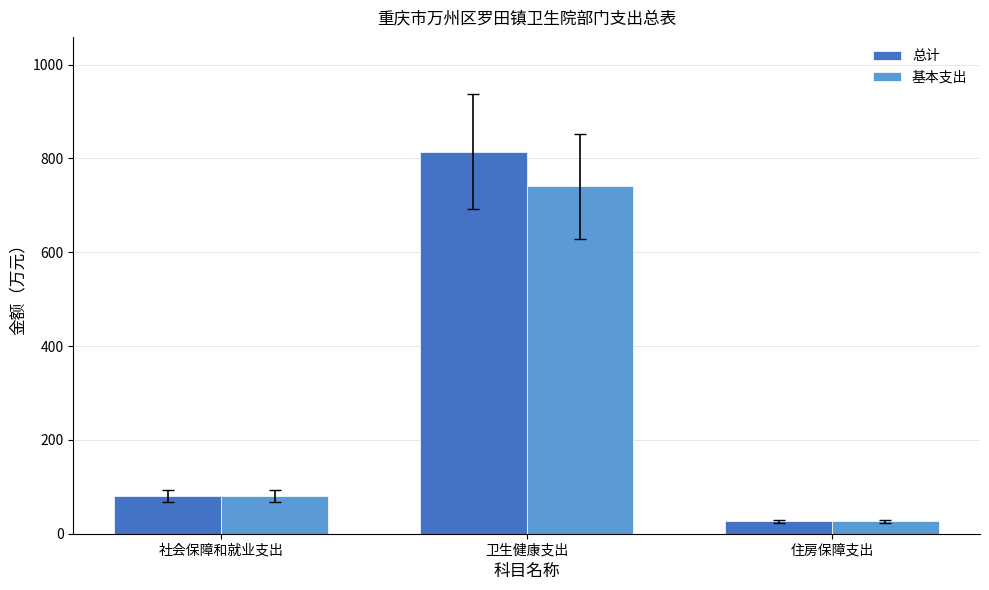

What is the sum of the 基本支出 values at 卫生健康支出 and 社会保障和就业支出?

820.5